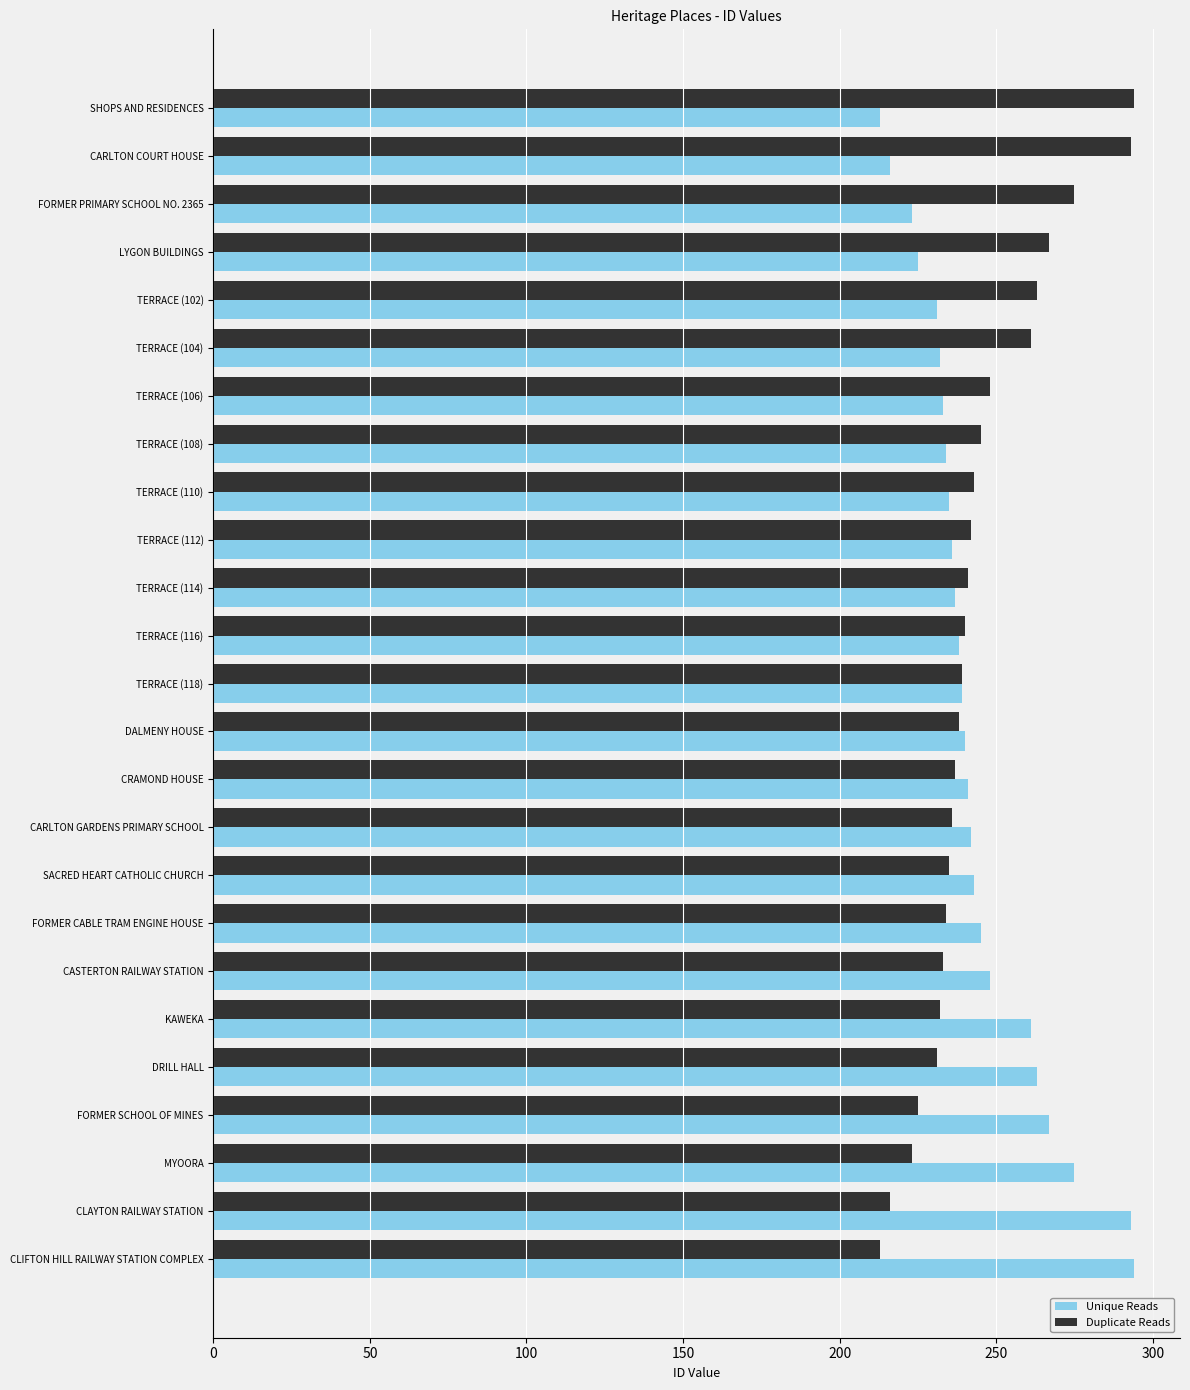

How many data points in Unique Reads are less than 239?

12